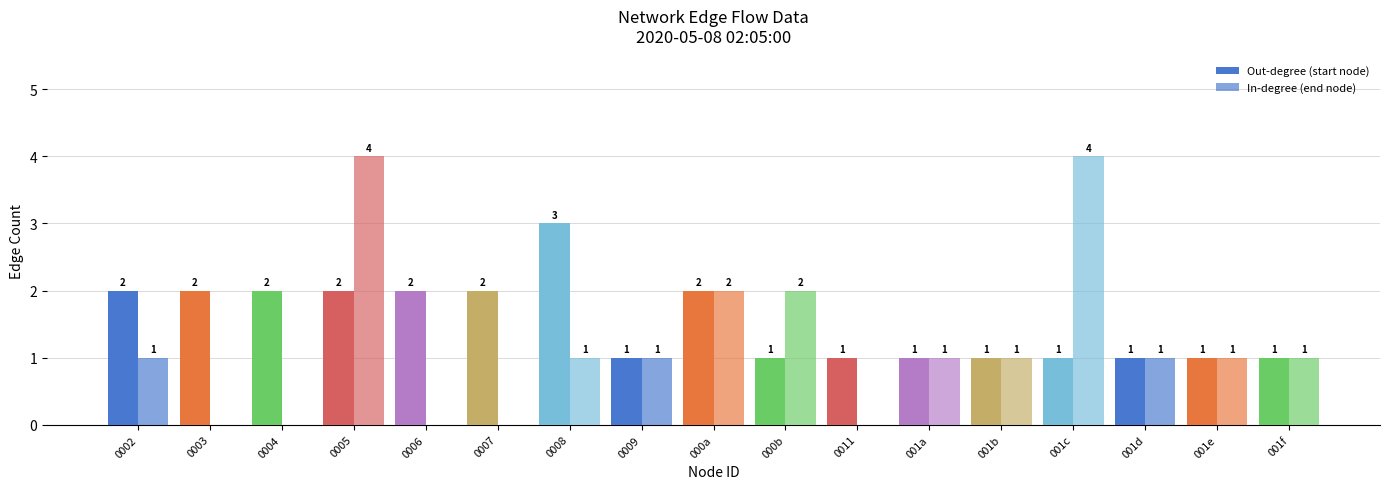

Count the Out-degree (start node) values in the range 1 to 2.

16